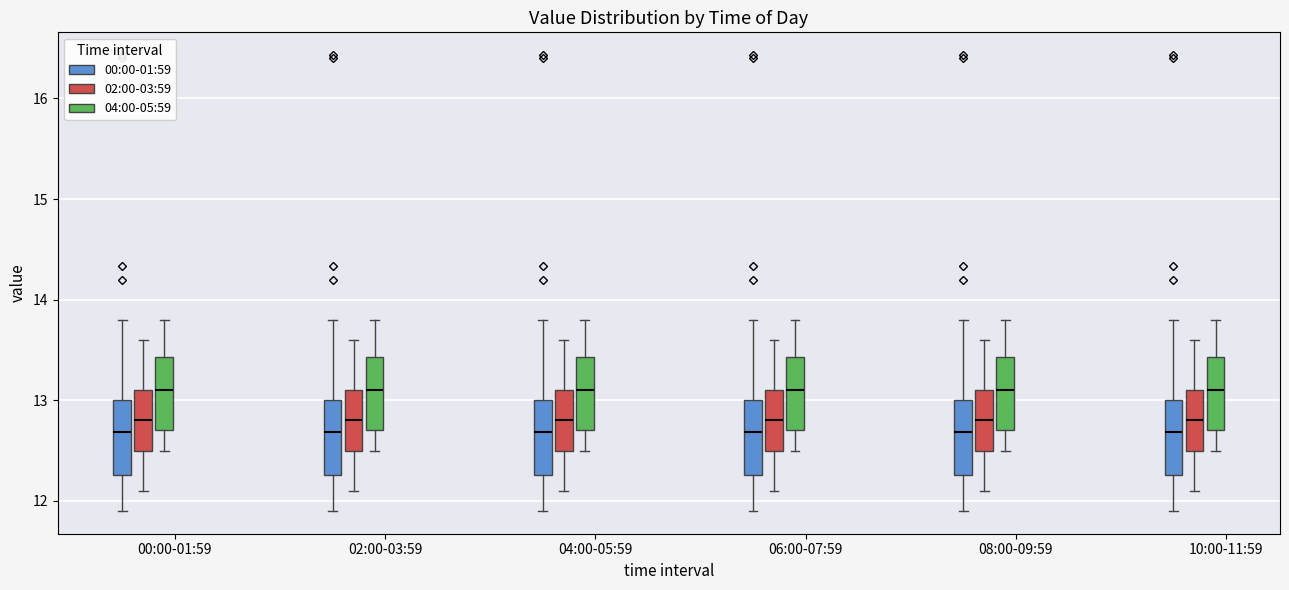

Reading left to right, transcribe this box plot: for each box, give where its median line is, the range the box spans, and where its two whiskers end, as read against the y-axis. The values are not printed on the chart, so give them approximately, as read against the axis.

00:00-01:59 (00:00-01:59): median 12.7, box 12.3 to 13.0, whiskers 11.9 to 13.8
00:00-01:59 (02:00-03:59): median 12.8, box 12.5 to 13.1, whiskers 12.1 to 13.6
00:00-01:59 (04:00-05:59): median 13.1, box 12.7 to 13.4, whiskers 12.5 to 13.8
02:00-03:59 (00:00-01:59): median 12.7, box 12.3 to 13.0, whiskers 11.9 to 13.8
02:00-03:59 (02:00-03:59): median 12.8, box 12.5 to 13.1, whiskers 12.1 to 13.6
02:00-03:59 (04:00-05:59): median 13.1, box 12.7 to 13.4, whiskers 12.5 to 13.8
04:00-05:59 (00:00-01:59): median 12.7, box 12.3 to 13.0, whiskers 11.9 to 13.8
04:00-05:59 (02:00-03:59): median 12.8, box 12.5 to 13.1, whiskers 12.1 to 13.6
04:00-05:59 (04:00-05:59): median 13.1, box 12.7 to 13.4, whiskers 12.5 to 13.8
06:00-07:59 (00:00-01:59): median 12.7, box 12.3 to 13.0, whiskers 11.9 to 13.8
06:00-07:59 (02:00-03:59): median 12.8, box 12.5 to 13.1, whiskers 12.1 to 13.6
06:00-07:59 (04:00-05:59): median 13.1, box 12.7 to 13.4, whiskers 12.5 to 13.8
08:00-09:59 (00:00-01:59): median 12.7, box 12.3 to 13.0, whiskers 11.9 to 13.8
08:00-09:59 (02:00-03:59): median 12.8, box 12.5 to 13.1, whiskers 12.1 to 13.6
08:00-09:59 (04:00-05:59): median 13.1, box 12.7 to 13.4, whiskers 12.5 to 13.8
10:00-11:59 (00:00-01:59): median 12.7, box 12.3 to 13.0, whiskers 11.9 to 13.8
10:00-11:59 (02:00-03:59): median 12.8, box 12.5 to 13.1, whiskers 12.1 to 13.6
10:00-11:59 (04:00-05:59): median 13.1, box 12.7 to 13.4, whiskers 12.5 to 13.8